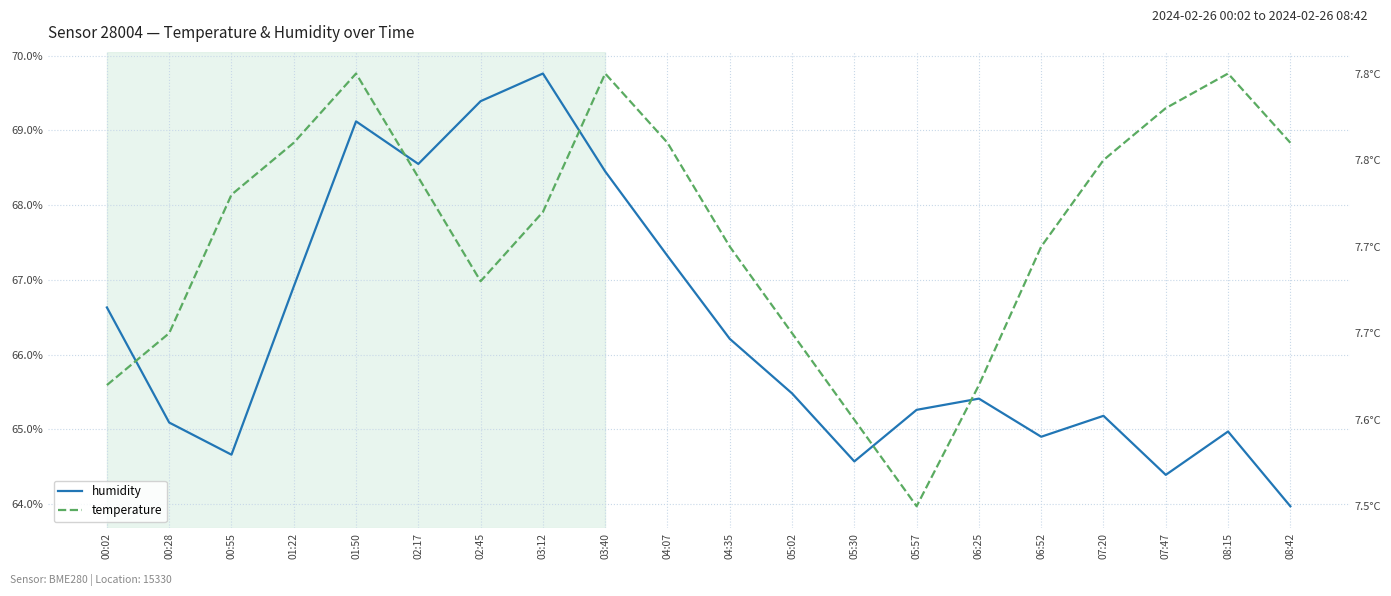

How many interior local peaks does the humidity series have?

5